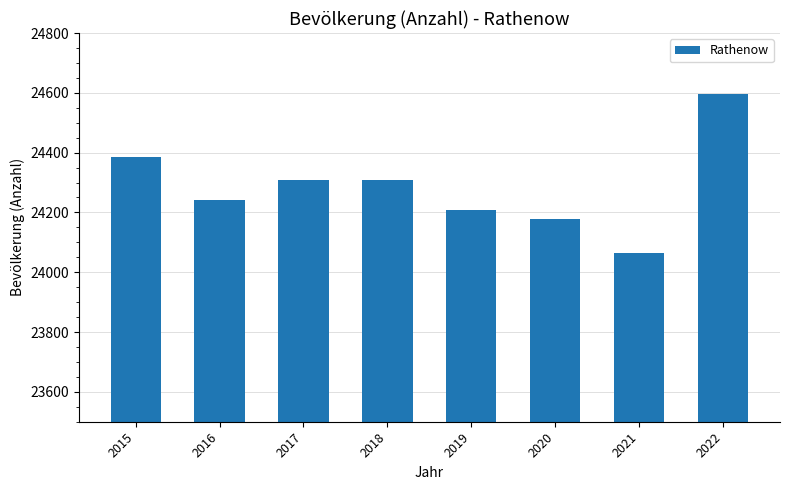

Is it true that the value at 2020 is 24179?

True